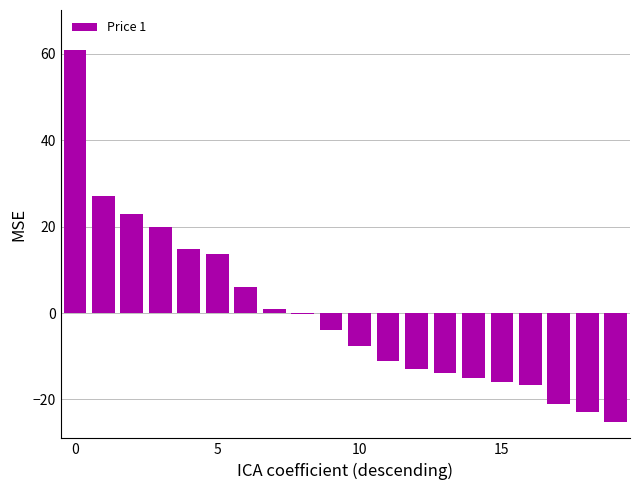

Count the number of data series in this chart.

1